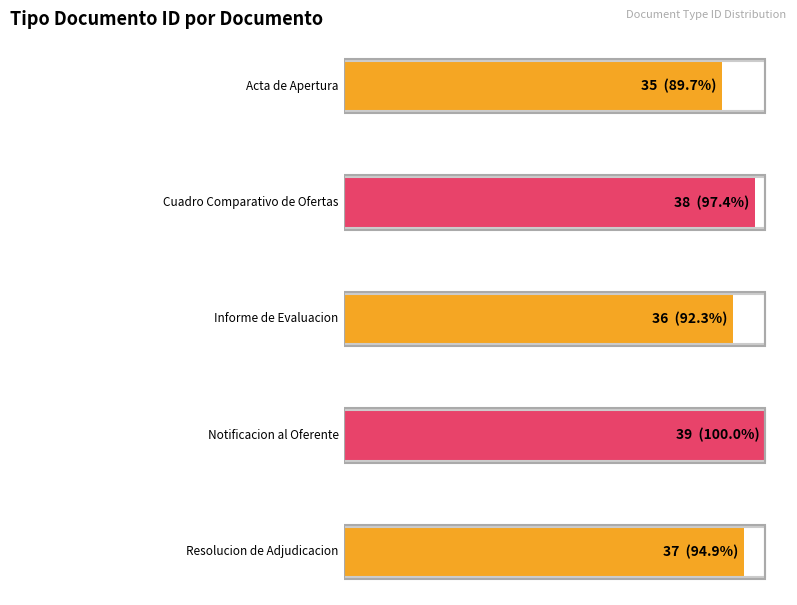

What is the average value?

37